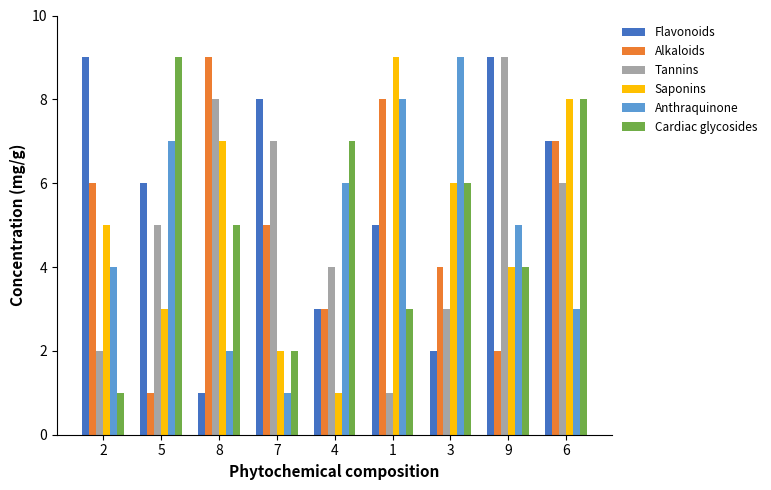

What is the label of the 6th bar from the right?

7